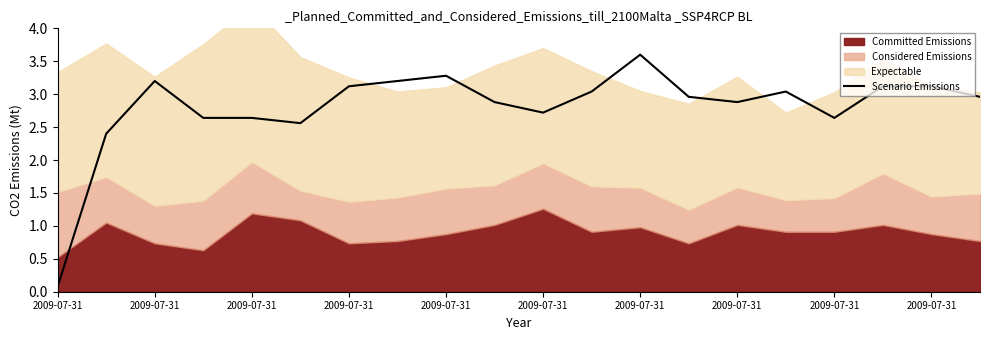

What is the minimum value shown in the chart?

0.1